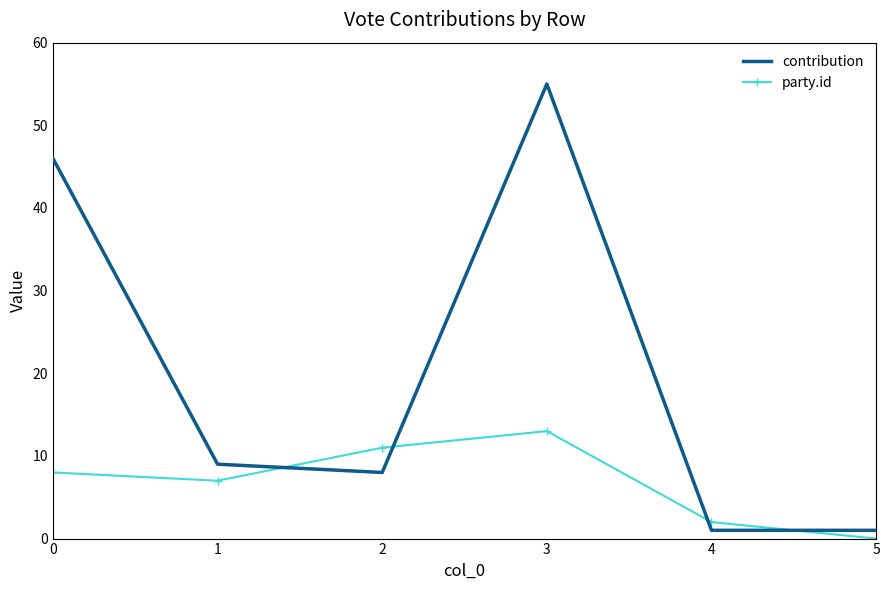

What is the difference between the maximum and minimum values in the party.id series?

13